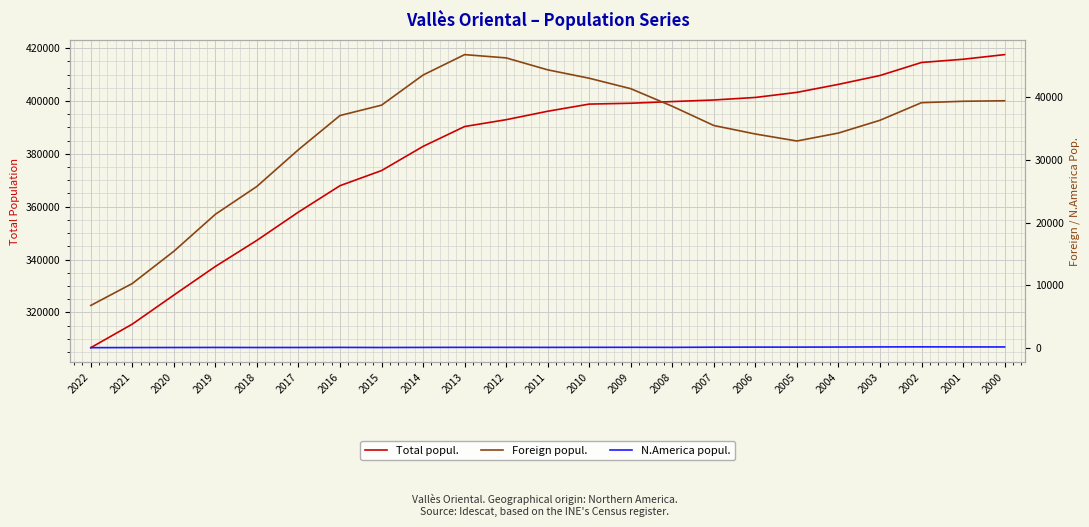

True or false: Foreign popul. and N.America popul. cross at least once.

False